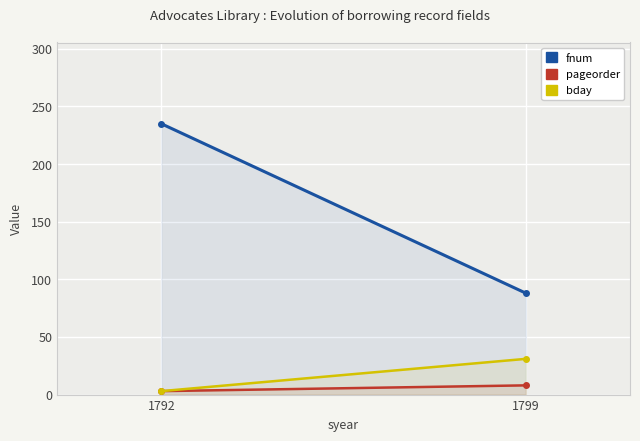

What is the sum of the pageorder values at 1792 and 1799?

11